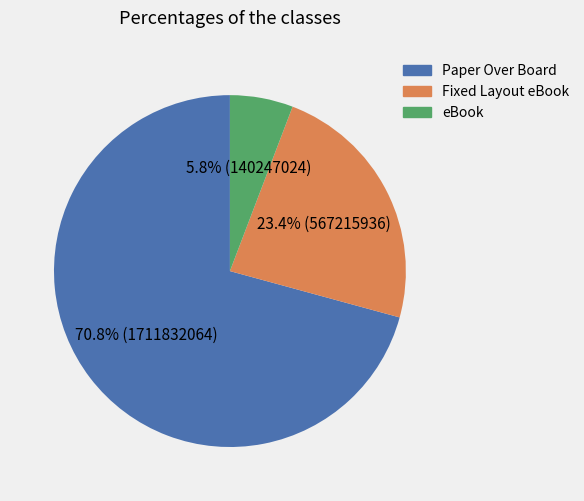

How many segments does this pie chart have?

3